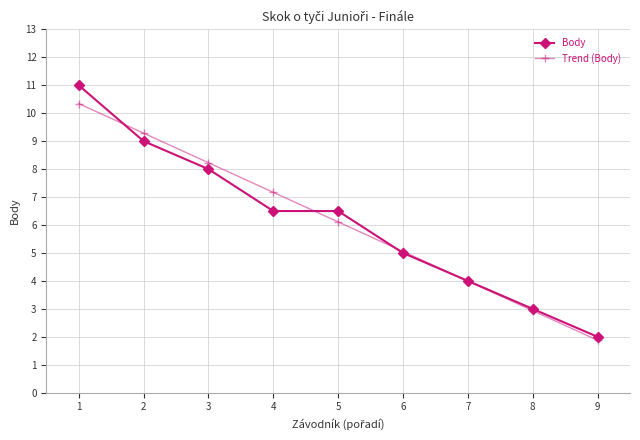

What is the value of the Trend (Body) point at the 7th from the left?

4.0